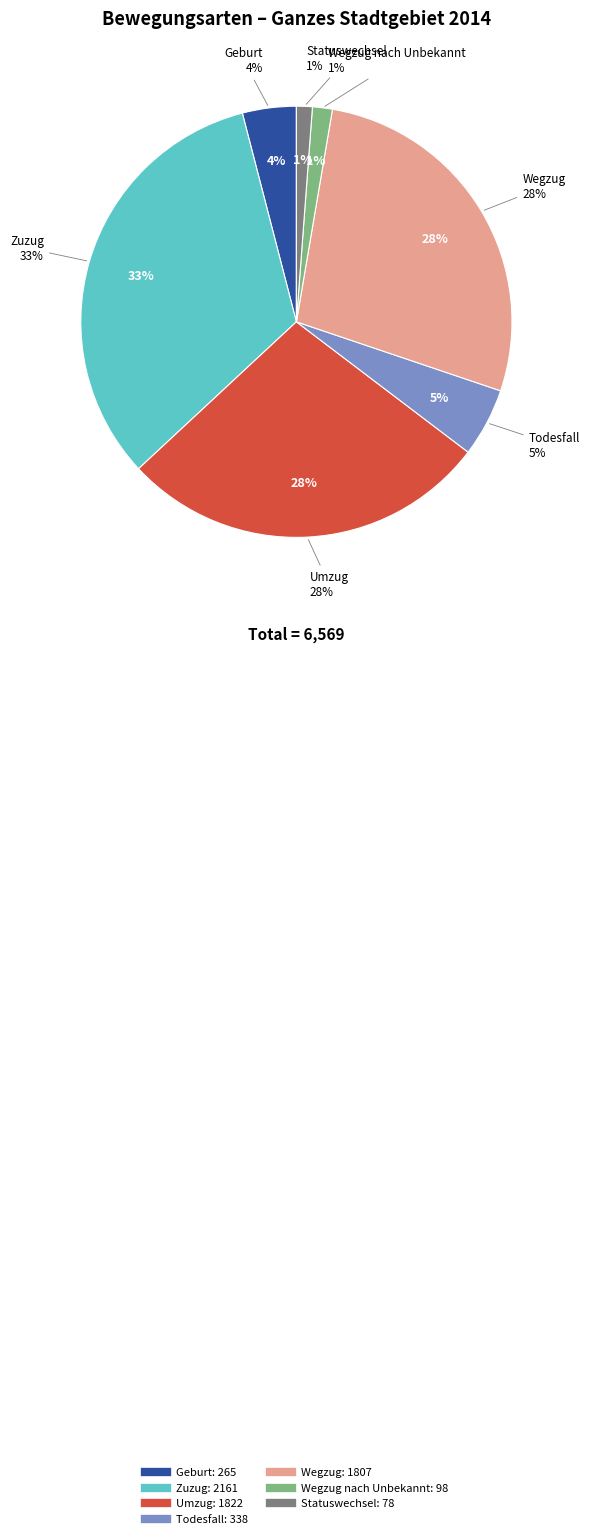

Which slice is the smallest?

Statuswechsel